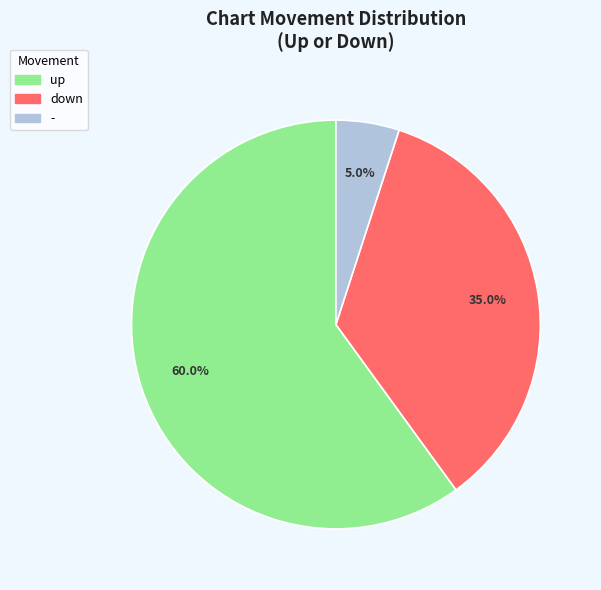

How many segments does this pie chart have?

3